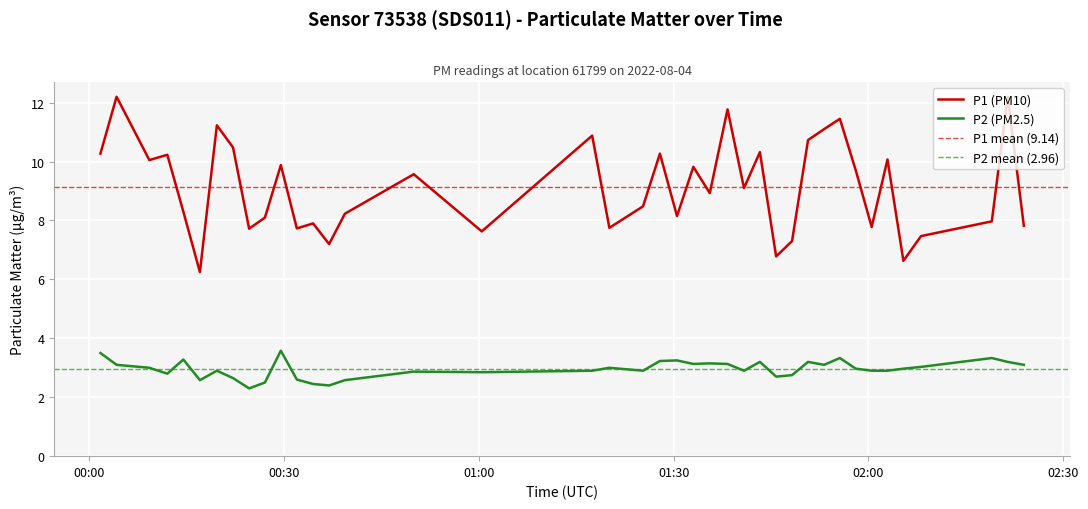

The value of P1 at 2022-08-04T00:17:02 is 6.2. True or false?

True